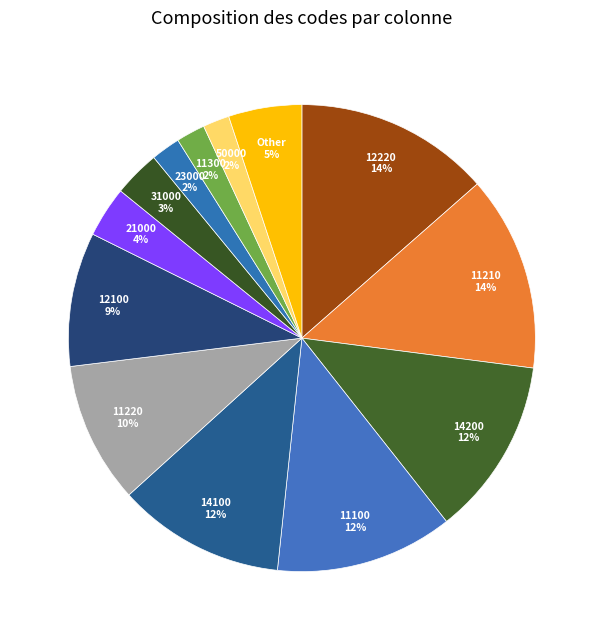

What is the largest slice in the pie chart?

11210